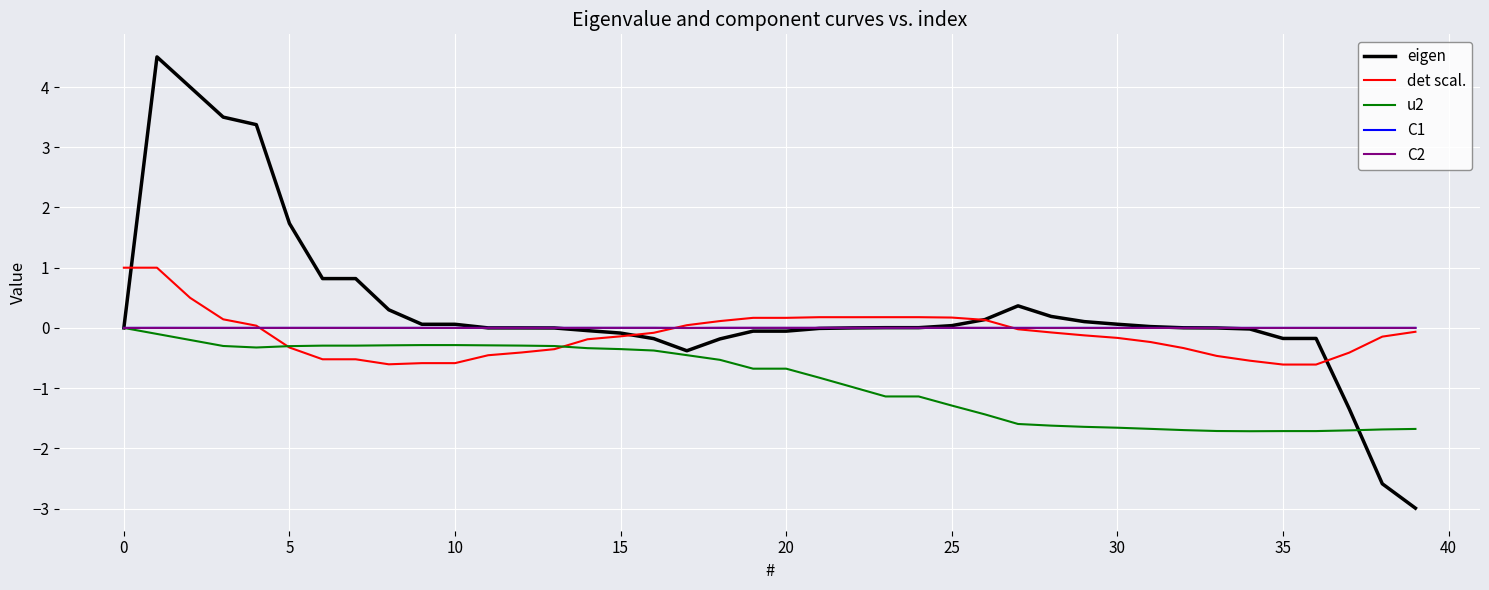

What are all the series names shown in the legend?

eigen, det scal., u2, C1, C2